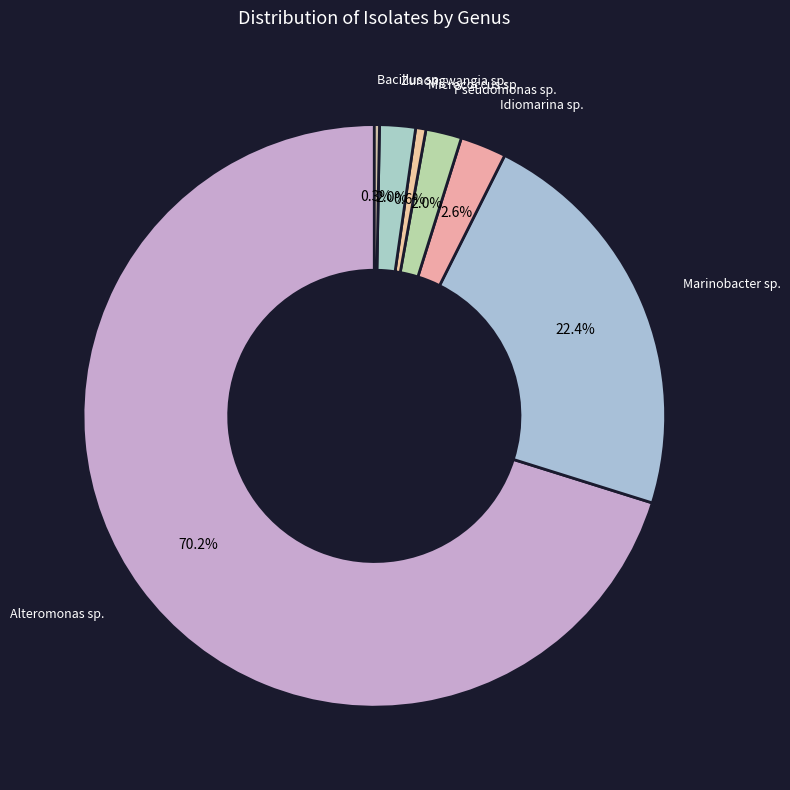

Which category has the biggest portion of the pie?

Alteromonas sp.